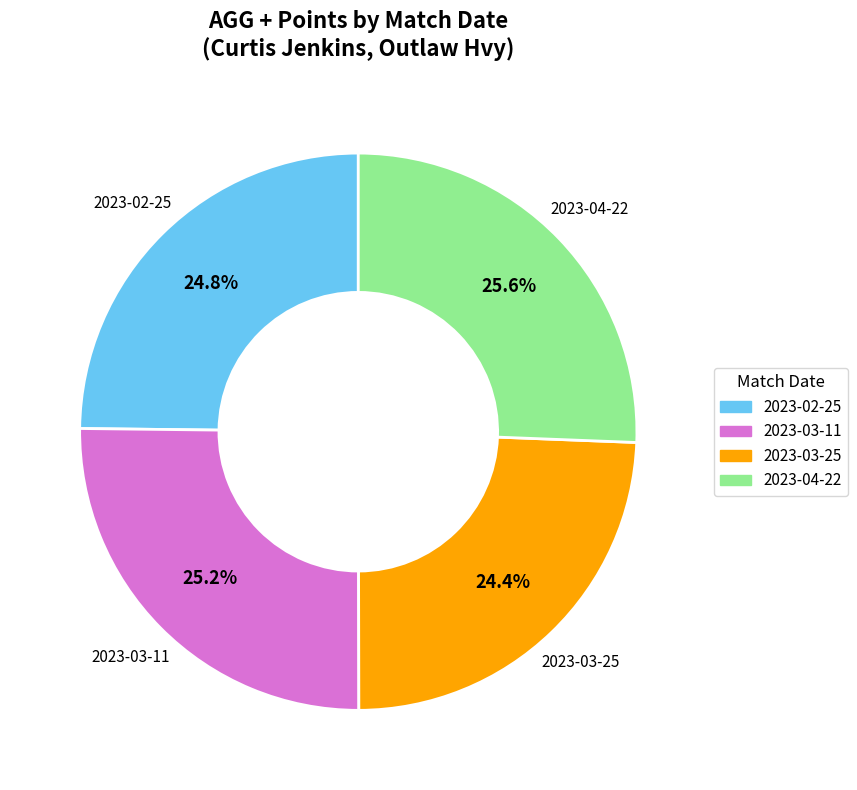

Approximately how many times larger is the value at 2023-04-22 compared to 2023-03-11?

1.0